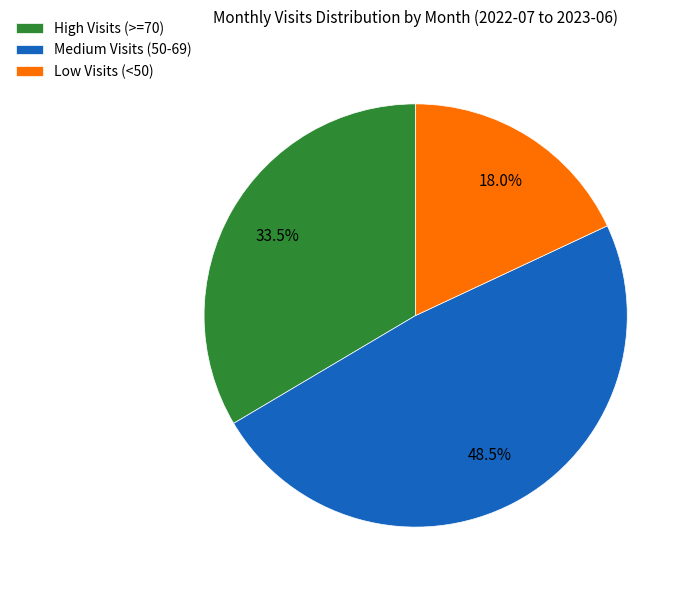

What is the ratio of the value at Low Visits (<50) to the value at Medium Visits (50-69)?

0.4